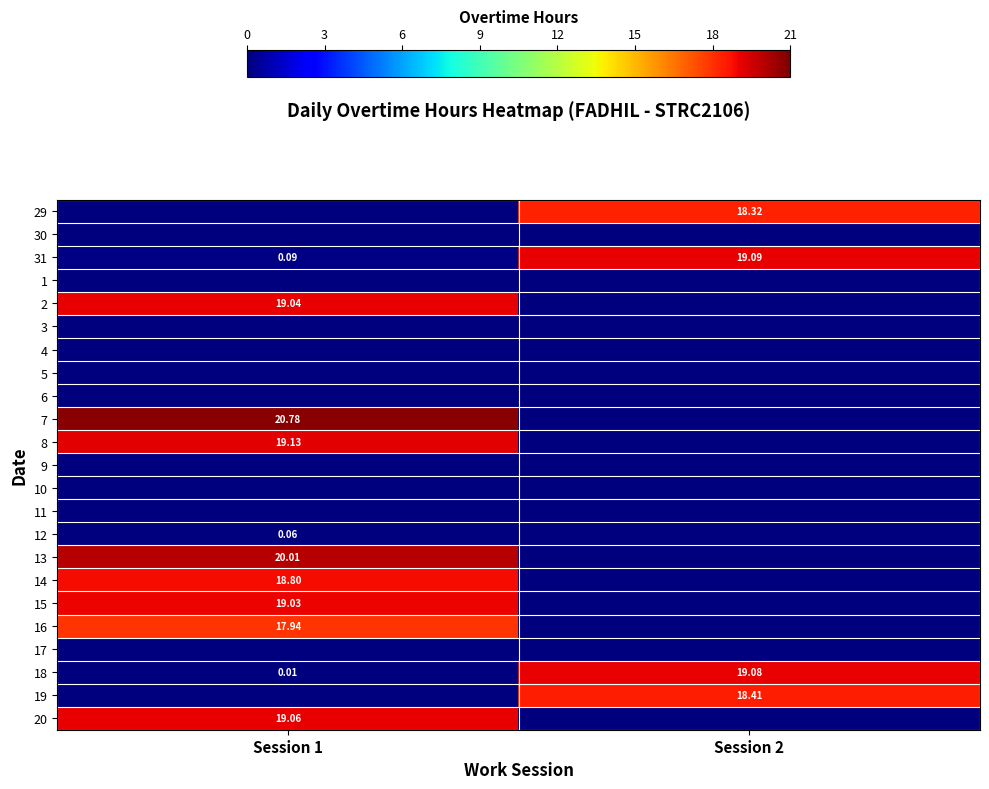

What is the spread (max minus min) of values at Session 1?

20.8